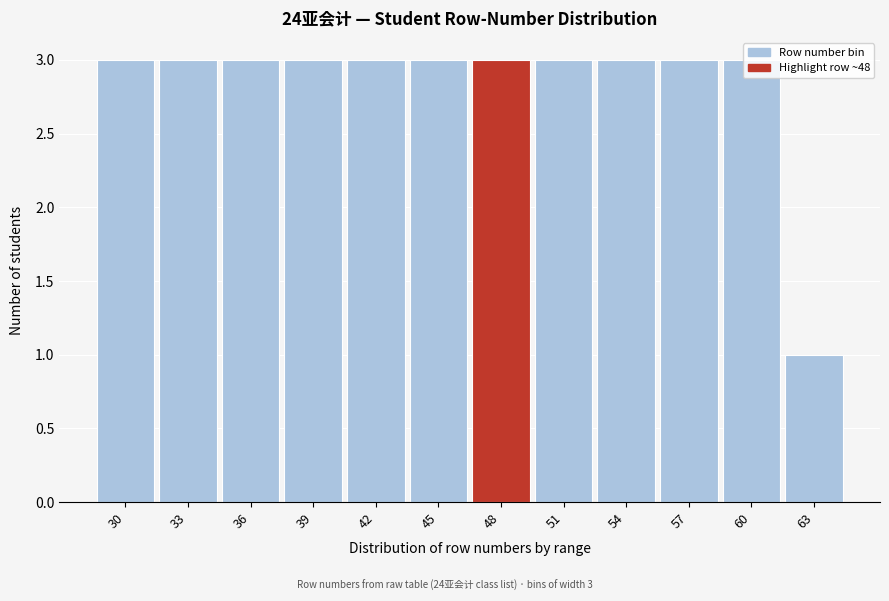

What is the average value?

3